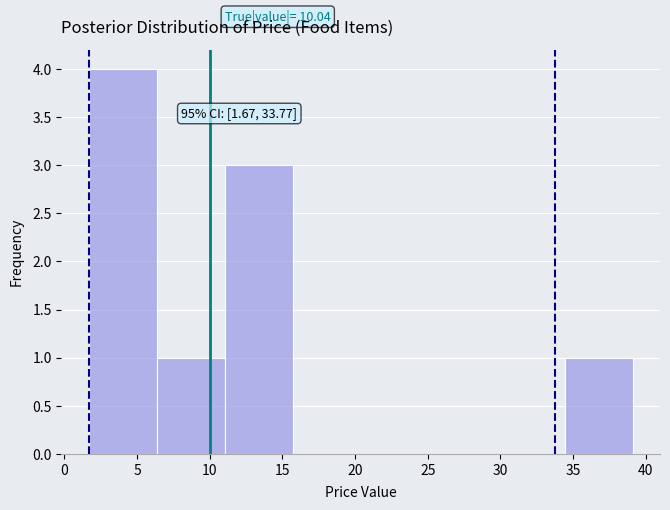

Which range on the x-axis has the tallest bar?

1.5 to 6.5